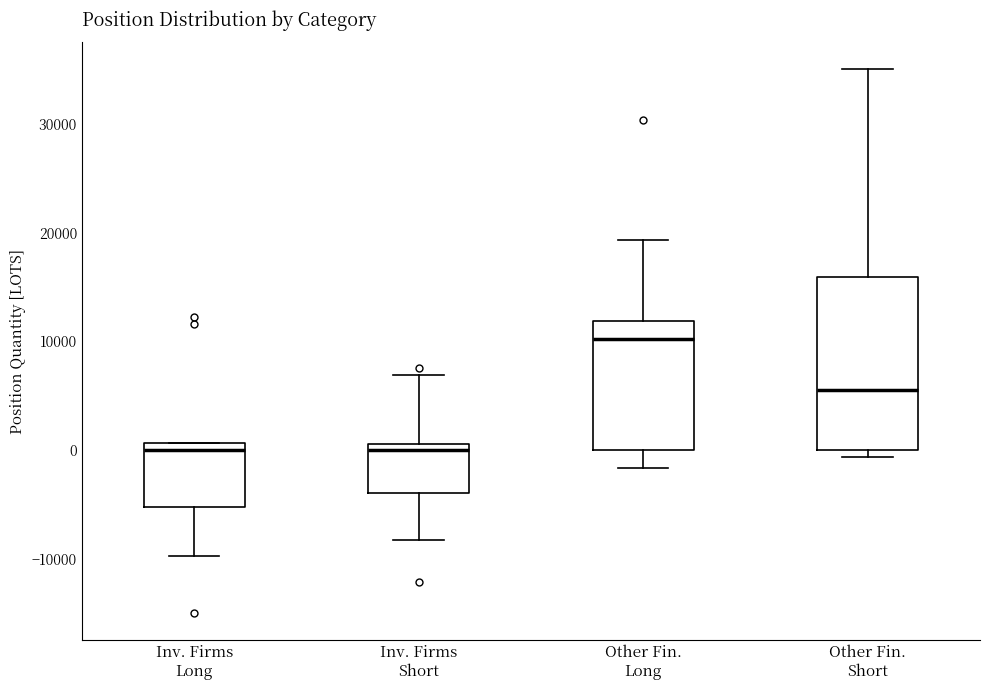

Which box's median line is the highest?

Other Fin. Long